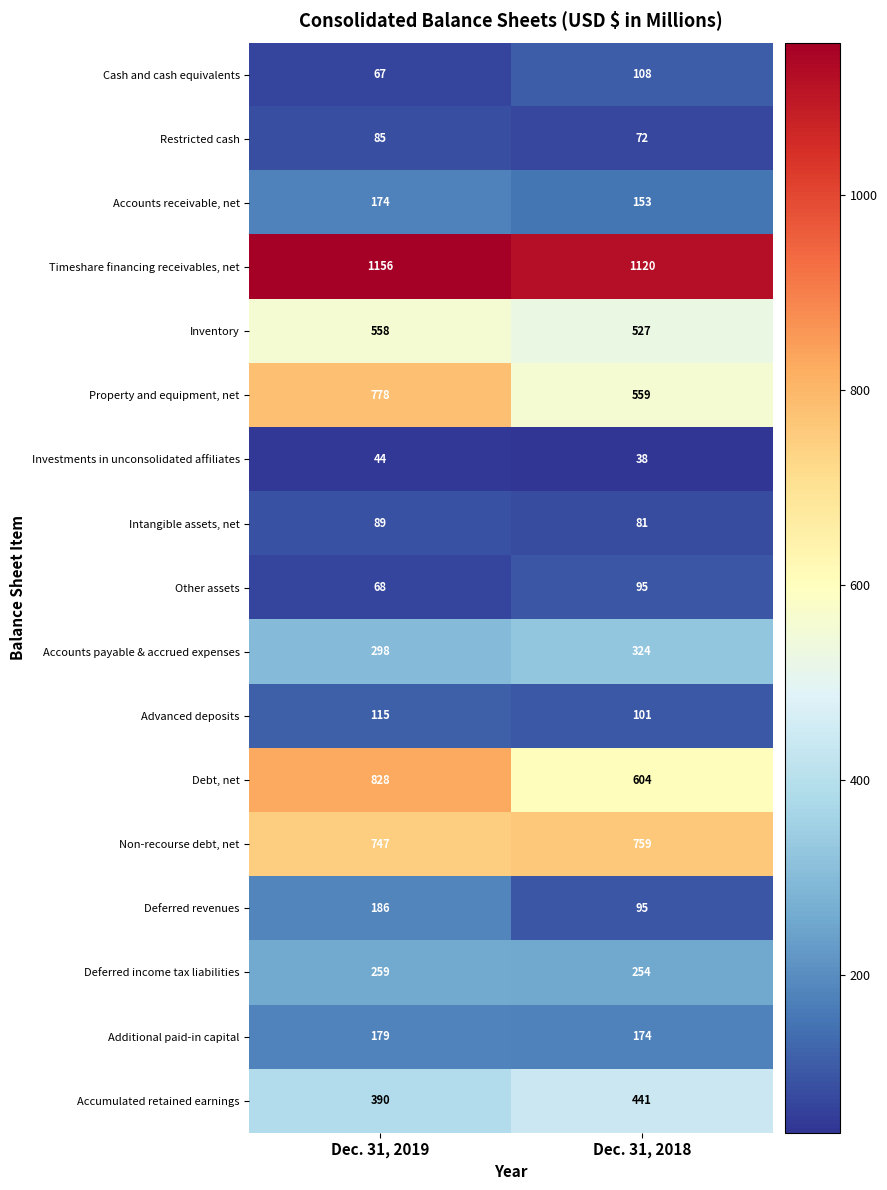

What is the difference between the Deferred income tax liabilities values at Dec. 31, 2019 and Dec. 31, 2018?

5